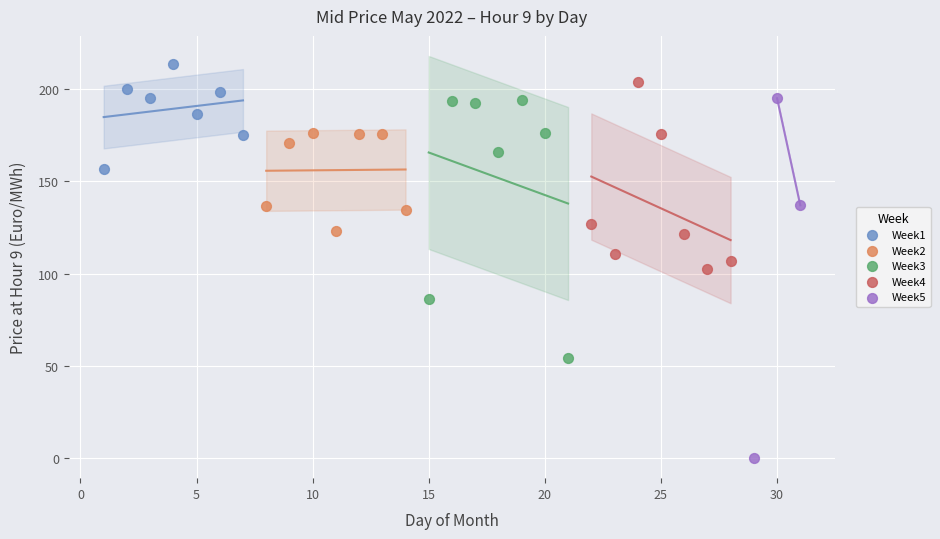

Which series reaches the minimum Y coordinate?

Week5